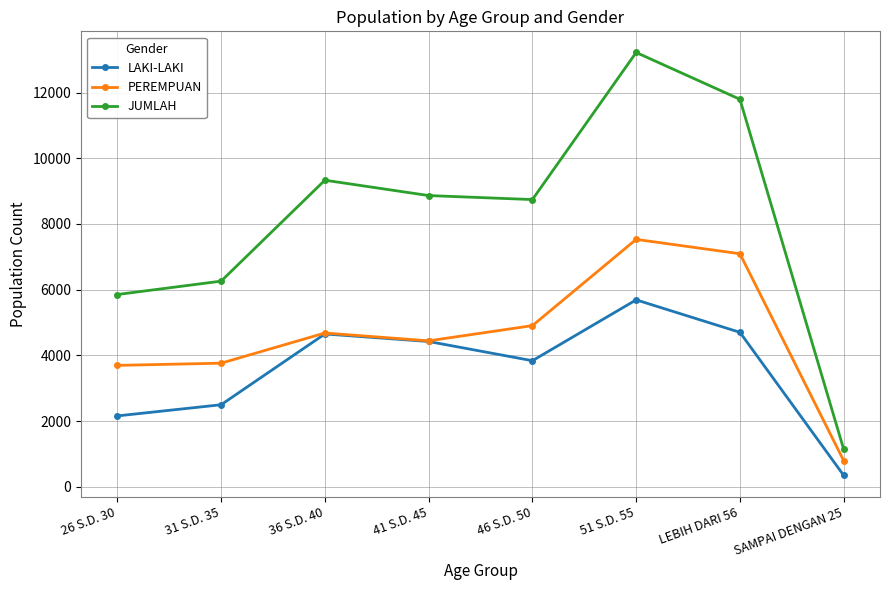

True or false: JUMLAH has a value of 2728 at 36 S.D. 40.

False